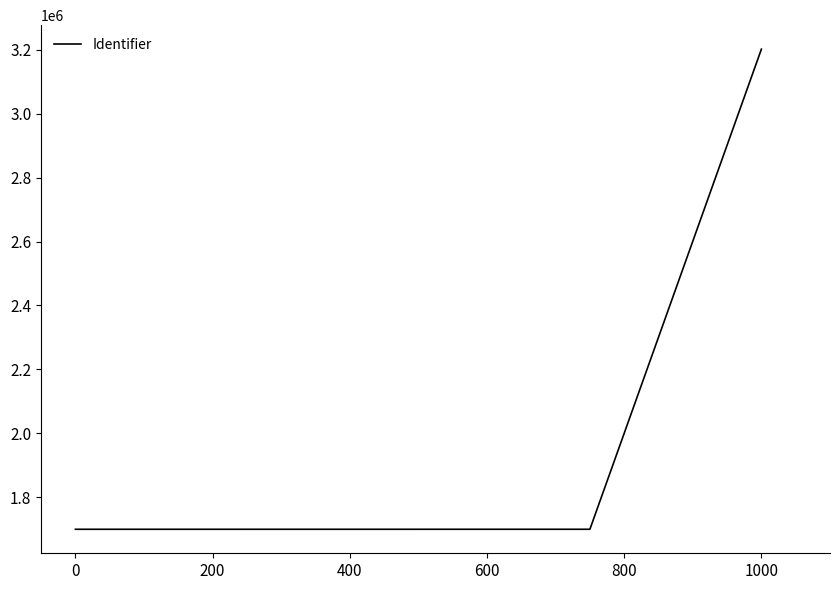

True or false: the data has more than 2 interior local peaks.

False